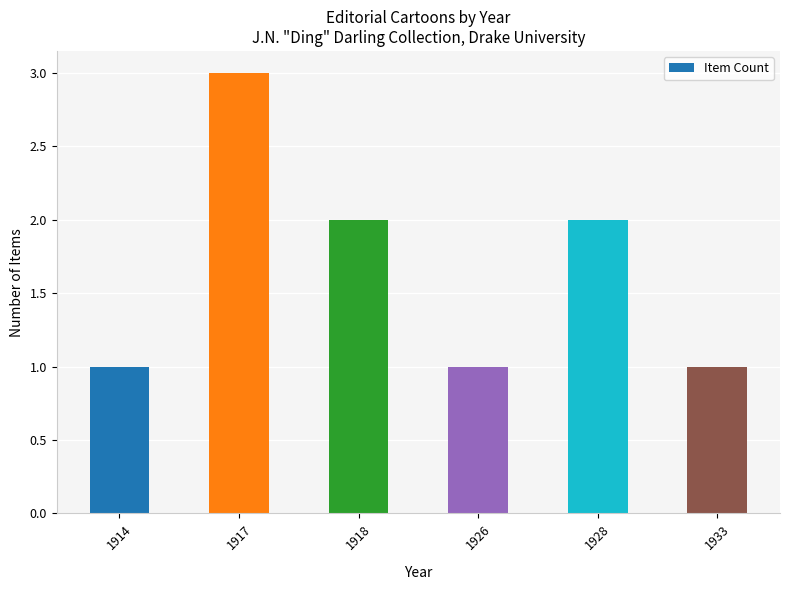

What is the difference between the maximum and minimum values?

2